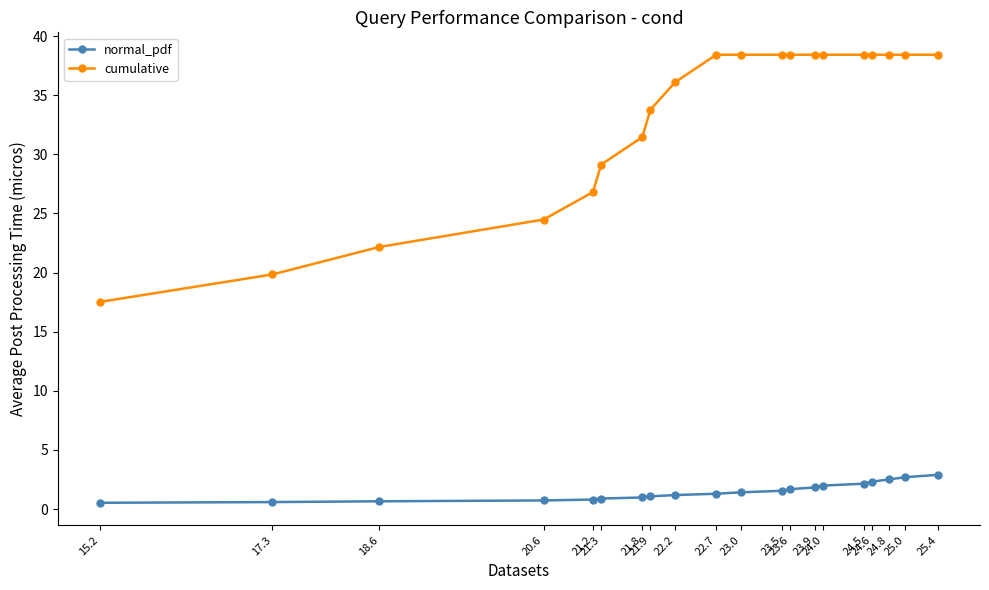

How many data points does each series have?

20